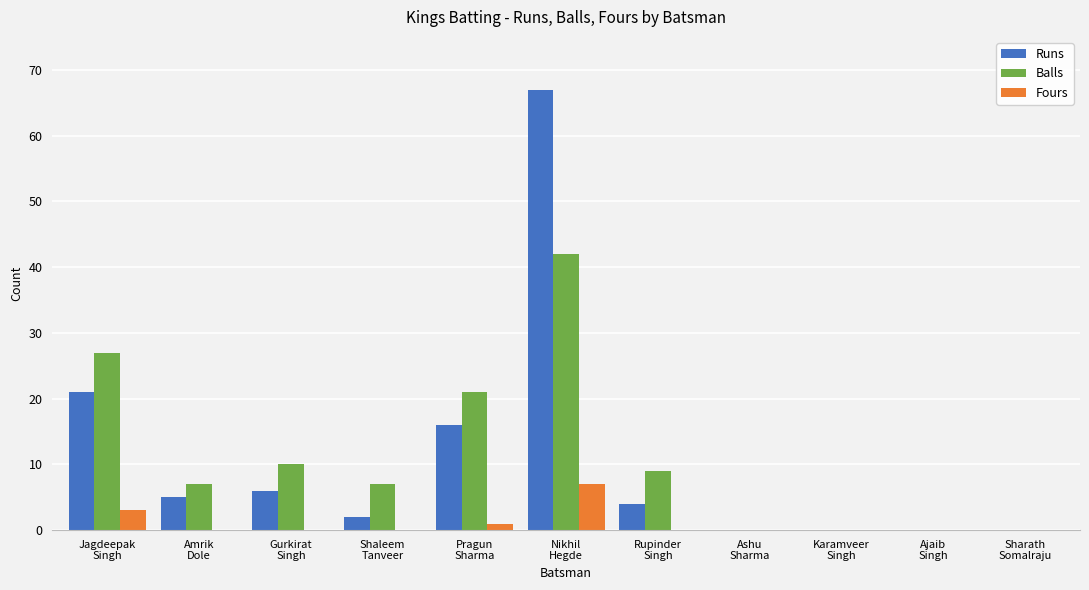

Is it true that Fours equals 0 at Amrik
Dole?

True